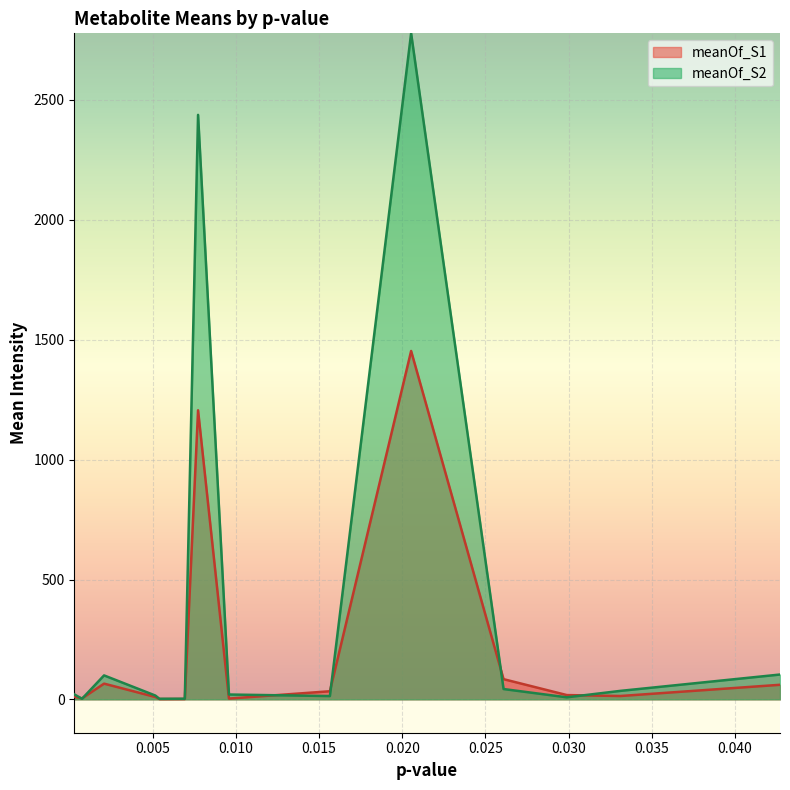

What is the highest value of the meanOf_S2 series?

2777.9